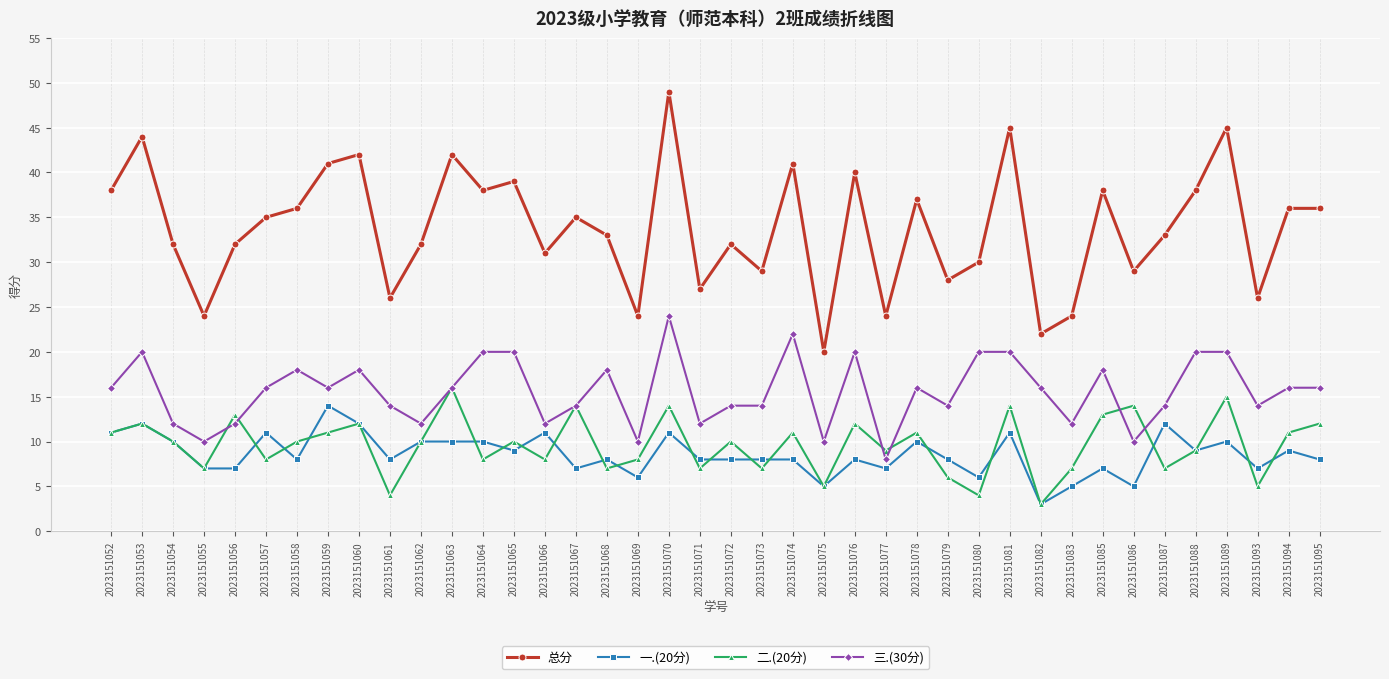

Reading left to right, extract all data points from this chart.

总分: 2023151052=38	2023151053=44	2023151054=32	2023151055=24	2023151056=32	2023151057=35	2023151058=36	2023151059=41	2023151060=42	2023151061=26	2023151062=32	2023151063=42	2023151064=38	2023151065=39	2023151066=31	2023151067=35	2023151068=33	2023151069=24	2023151070=49	2023151071=27	2023151072=32	2023151073=29	2023151074=41	2023151075=20	2023151076=40	2023151077=24	2023151078=37	2023151079=28	2023151080=30	2023151081=45	2023151082=22	2023151083=24	2023151085=38	2023151086=29	2023151087=33	2023151088=38	2023151089=45	2023151093=26	2023151094=36	2023151095=36
一.(20分): 2023151052=11	2023151053=12	2023151054=10	2023151055=7	2023151056=7	2023151057=11	2023151058=8	2023151059=14	2023151060=12	2023151061=8	2023151062=10	2023151063=10	2023151064=10	2023151065=9	2023151066=11	2023151067=7	2023151068=8	2023151069=6	2023151070=11	2023151071=8	2023151072=8	2023151073=8	2023151074=8	2023151075=5	2023151076=8	2023151077=7	2023151078=10	2023151079=8	2023151080=6	2023151081=11	2023151082=3	2023151083=5	2023151085=7	2023151086=5	2023151087=12	2023151088=9	2023151089=10	2023151093=7	2023151094=9	2023151095=8
二.(20分): 2023151052=11	2023151053=12	2023151054=10	2023151055=7	2023151056=13	2023151057=8	2023151058=10	2023151059=11	2023151060=12	2023151061=4	2023151062=10	2023151063=16	2023151064=8	2023151065=10	2023151066=8	2023151067=14	2023151068=7	2023151069=8	2023151070=14	2023151071=7	2023151072=10	2023151073=7	2023151074=11	2023151075=5	2023151076=12	2023151077=9	2023151078=11	2023151079=6	2023151080=4	2023151081=14	2023151082=3	2023151083=7	2023151085=13	2023151086=14	2023151087=7	2023151088=9	2023151089=15	2023151093=5	2023151094=11	2023151095=12
三.(30分): 2023151052=16	2023151053=20	2023151054=12	2023151055=10	2023151056=12	2023151057=16	2023151058=18	2023151059=16	2023151060=18	2023151061=14	2023151062=12	2023151063=16	2023151064=20	2023151065=20	2023151066=12	2023151067=14	2023151068=18	2023151069=10	2023151070=24	2023151071=12	2023151072=14	2023151073=14	2023151074=22	2023151075=10	2023151076=20	2023151077=8	2023151078=16	2023151079=14	2023151080=20	2023151081=20	2023151082=16	2023151083=12	2023151085=18	2023151086=10	2023151087=14	2023151088=20	2023151089=20	2023151093=14	2023151094=16	2023151095=16